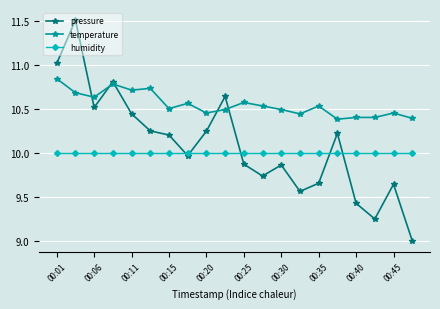

Rank the series by their average value, from lowest to highest.

humidity, pressure, temperature